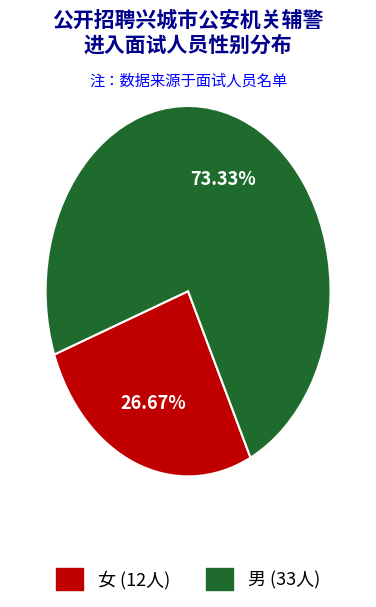

The 女 slice represents 27% of the pie. True or false?

True